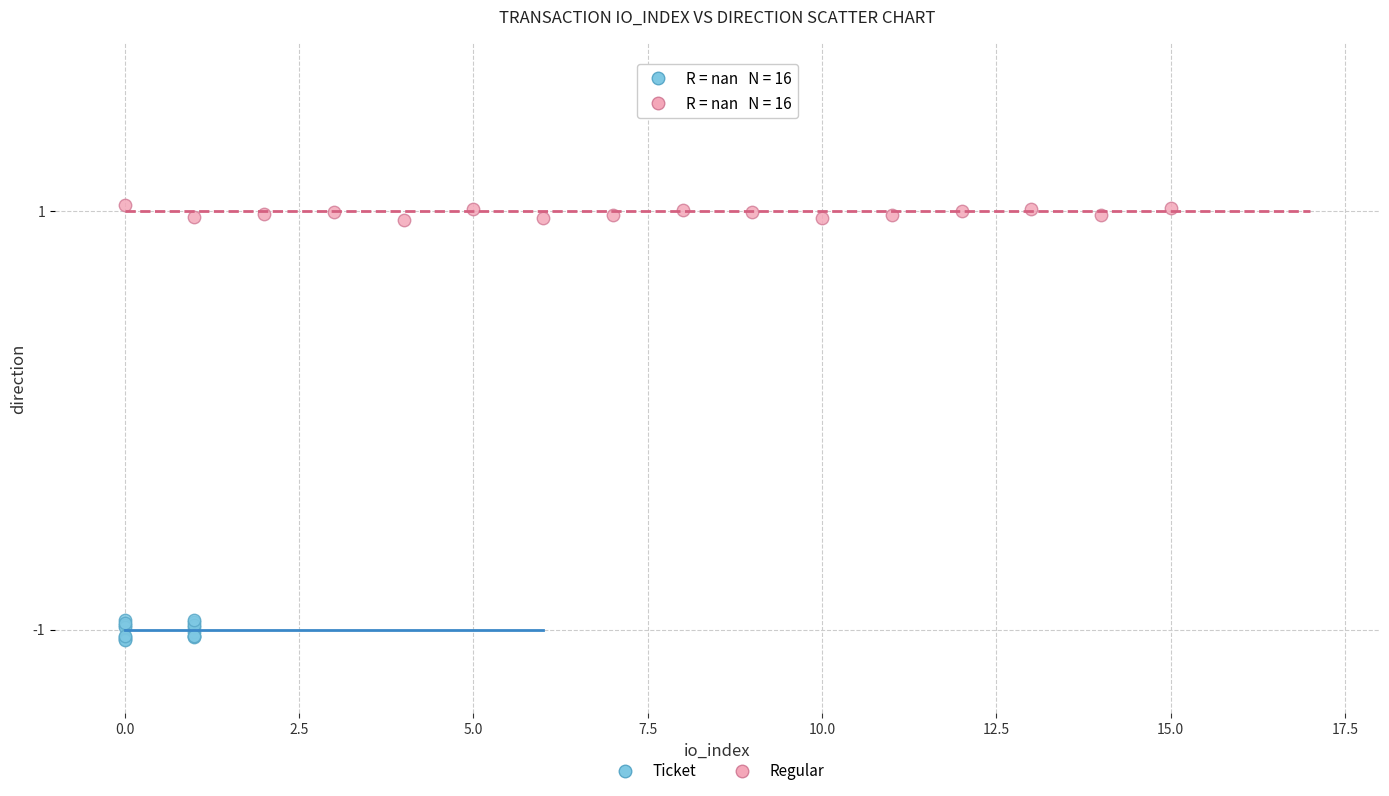

Which series has the widest spread of Y values?

Ticket